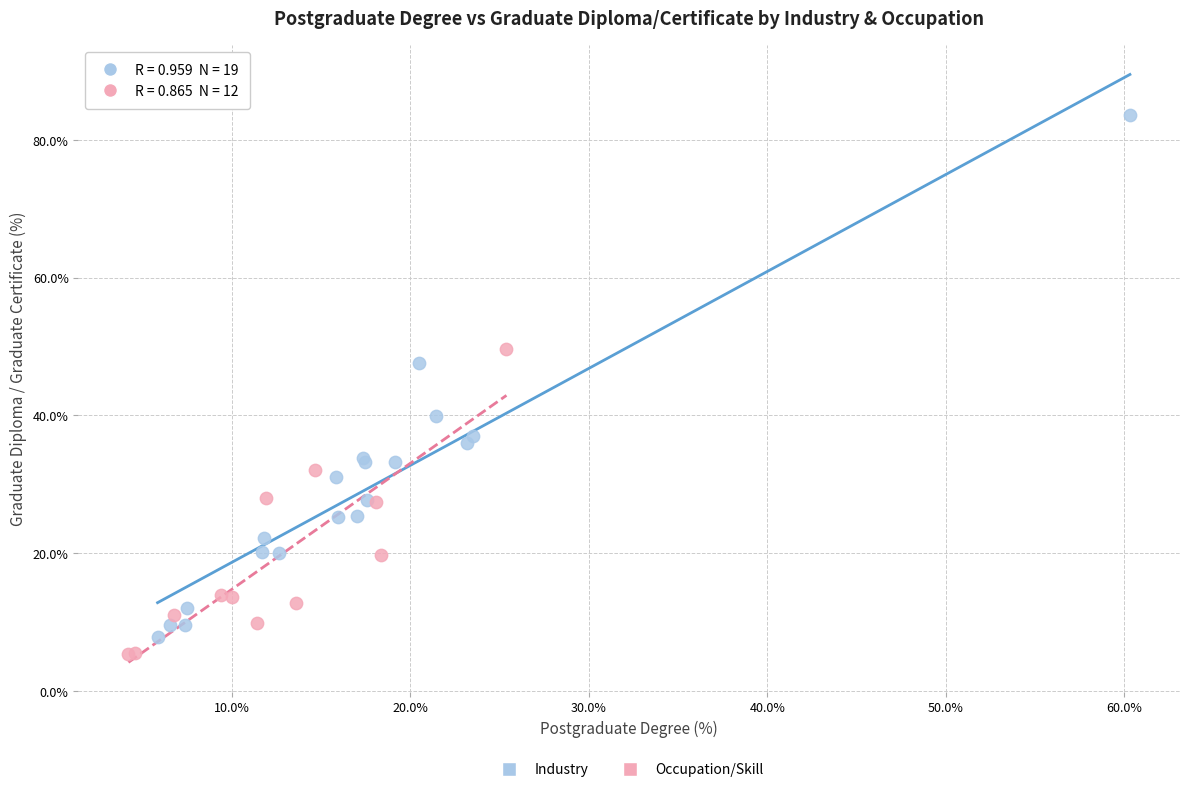

Which series contains the highest Y value?

Industry